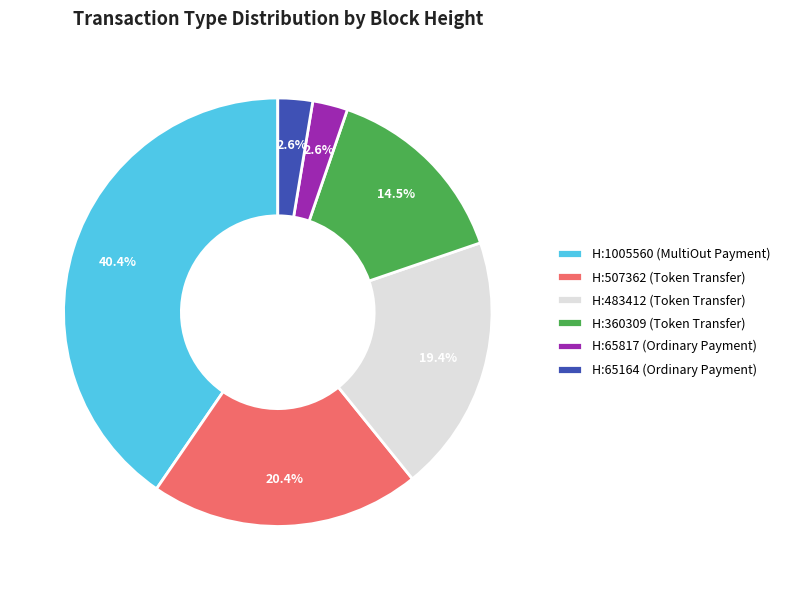

Which has a higher value, H:483412 (Token Transfer) or H:1005560 (MultiOut Payment)?

H:1005560 (MultiOut Payment)